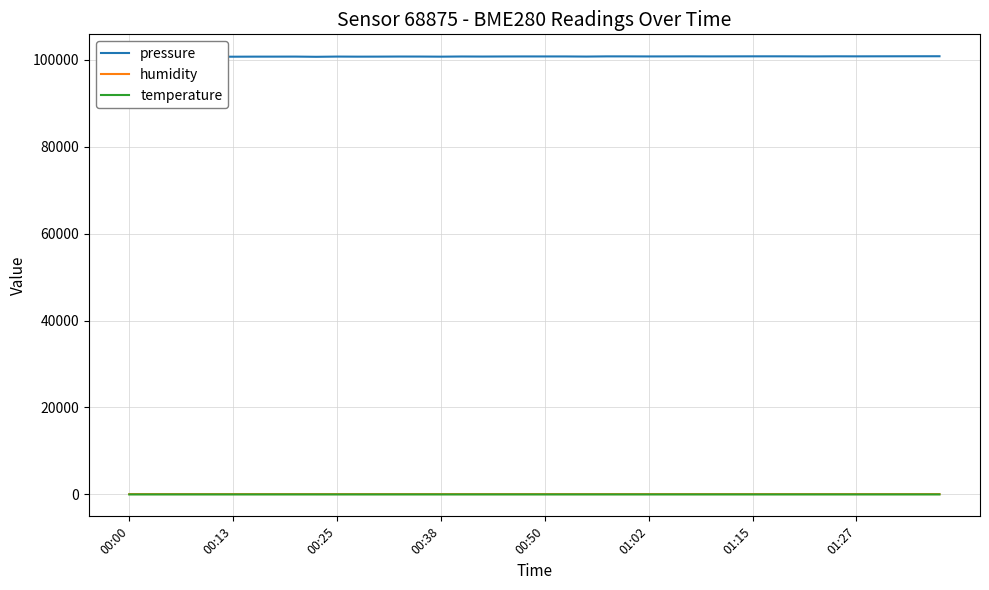

Does the chart have visible grid lines?

Yes